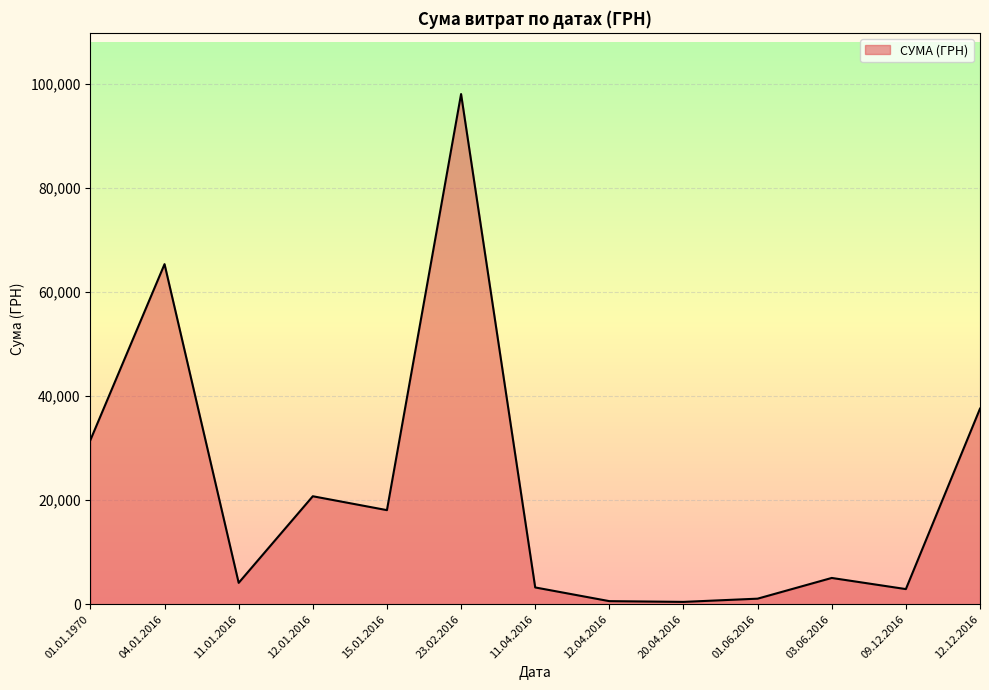

What is the change in value from 23.02.2016 to 03.06.2016?

-92982.2